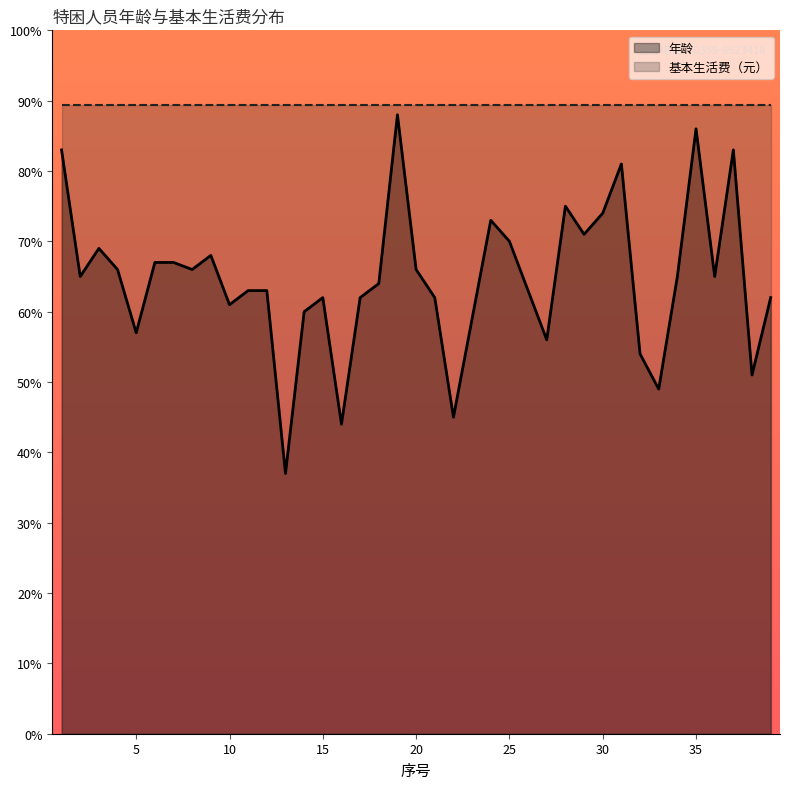

What is the sum of the values at 15 and 14?

122.0